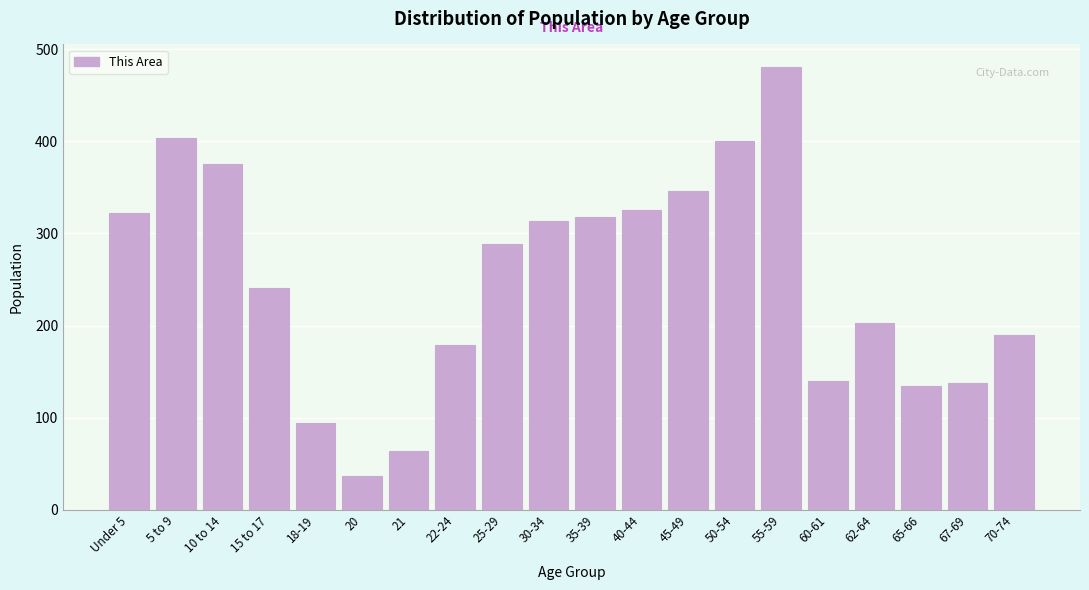

What is the difference between the maximum and minimum values?

444